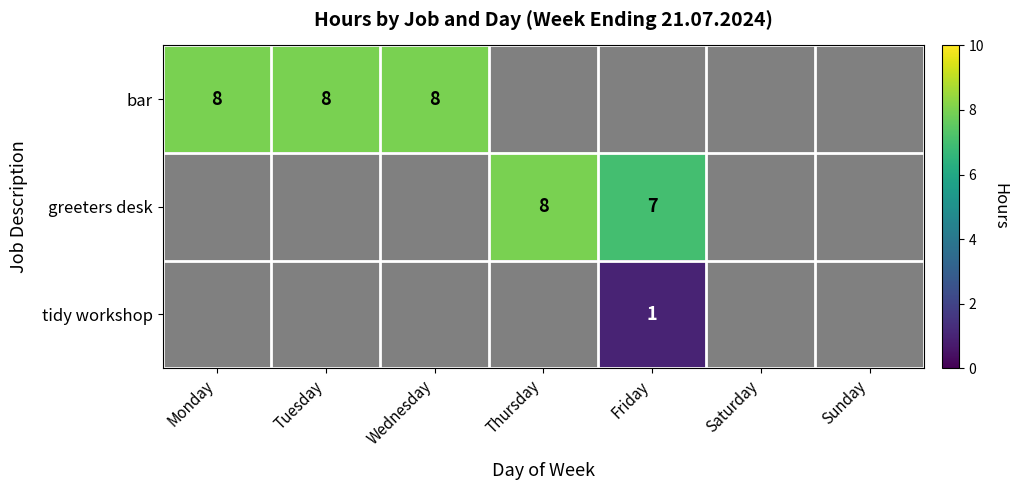

Is it true that greeters desk equals 14 at Thursday?

False